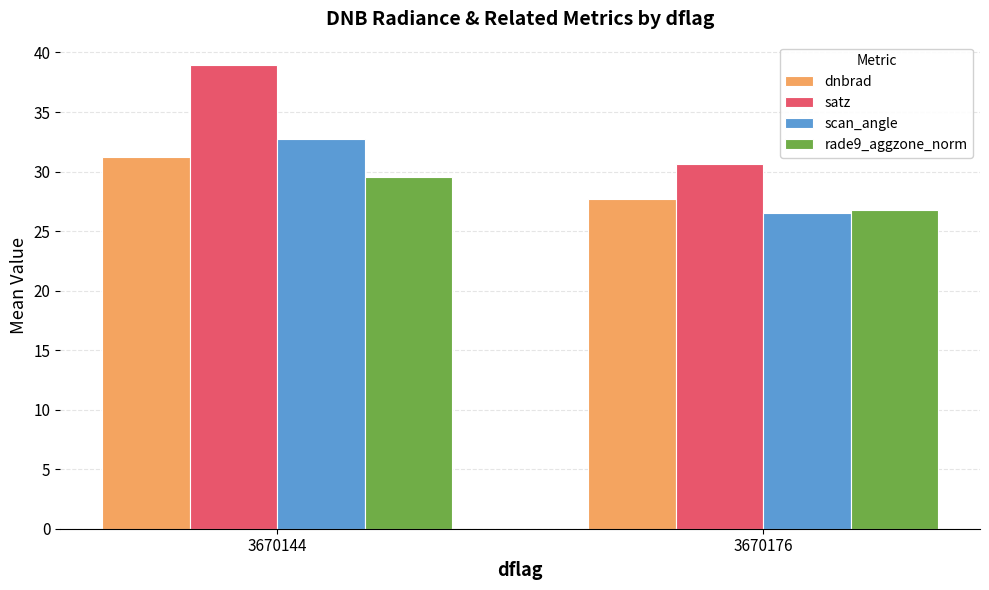

How many bars are there in each group?

4